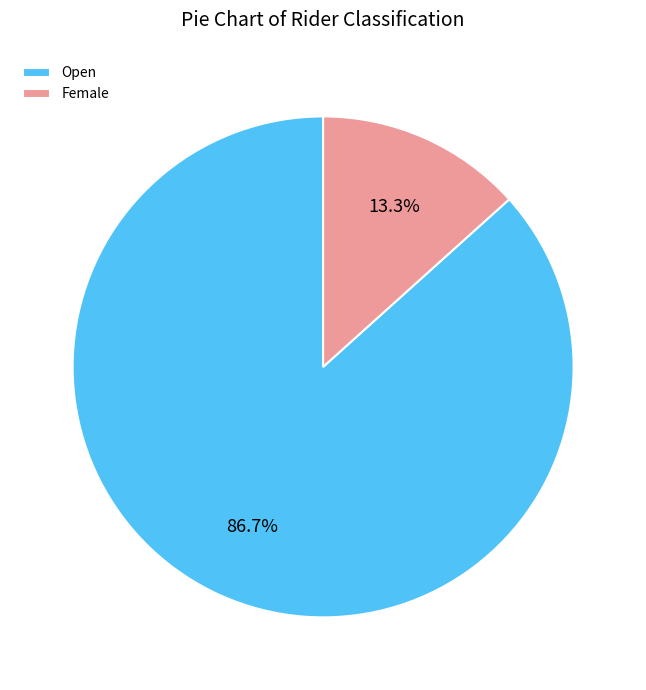

Combined, do Open and Female account for over 50%?

Yes